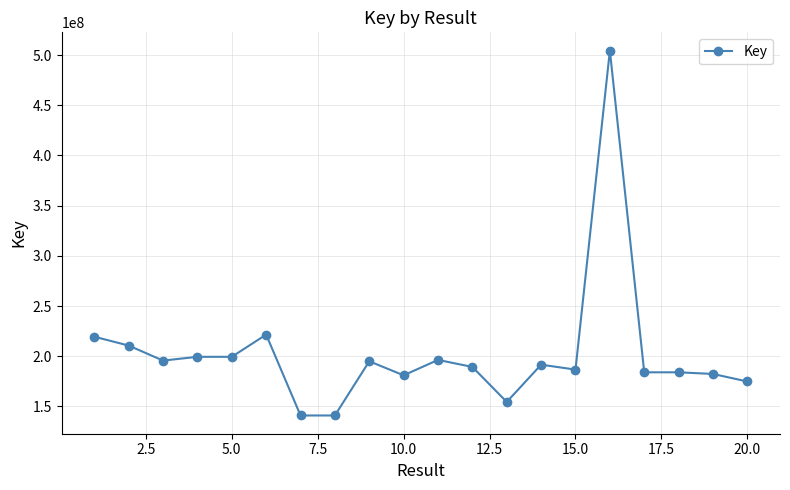

What is the average value?

202636188